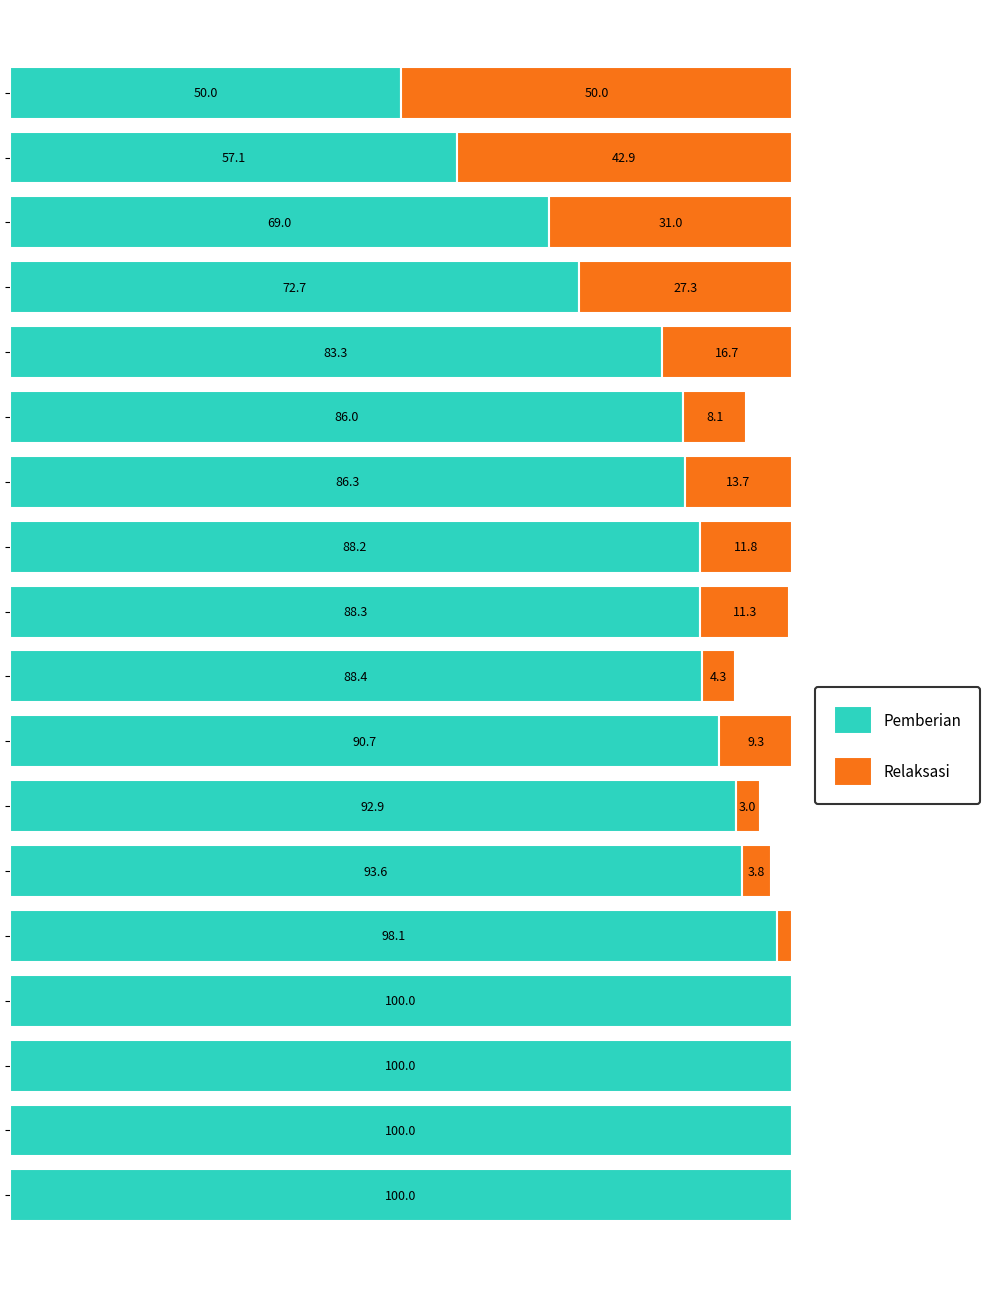

What are all the series names shown in the legend?

Pemberian, Relaksasi